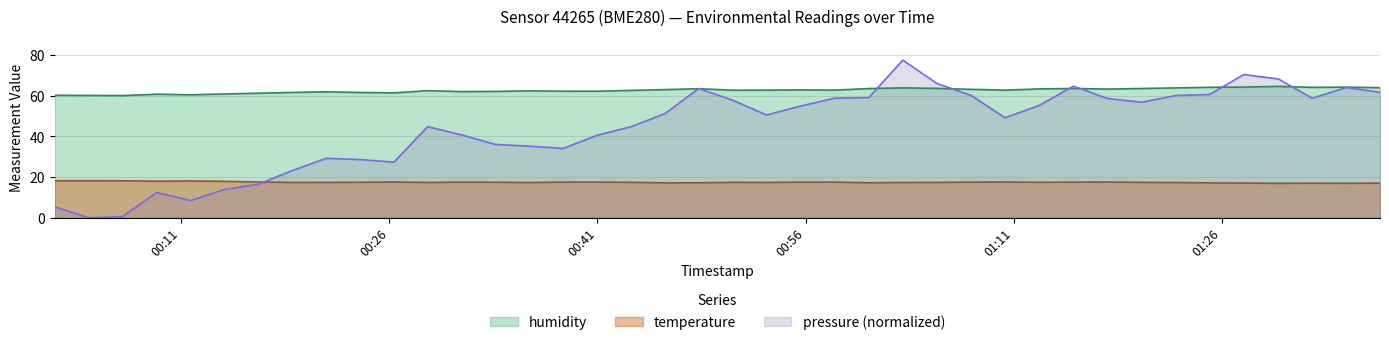

What position from the right is 2022-07-06T00:33:39?

27